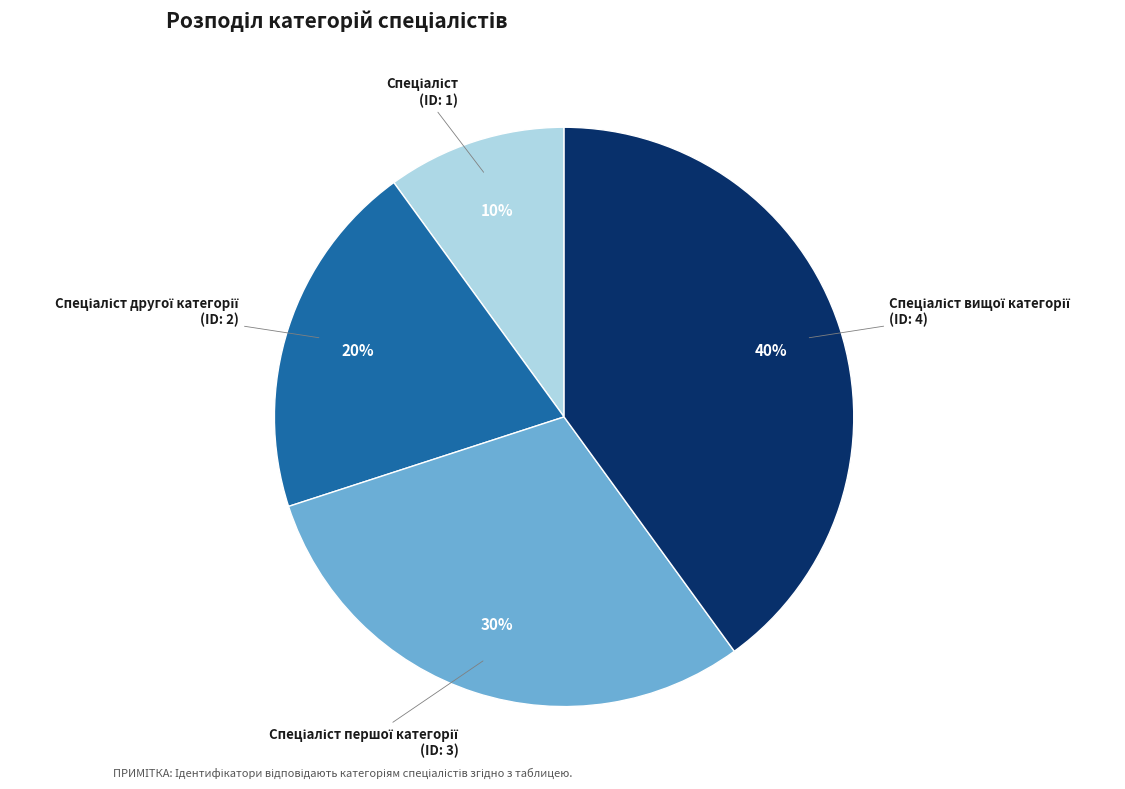

Does any single category account for the majority?

No